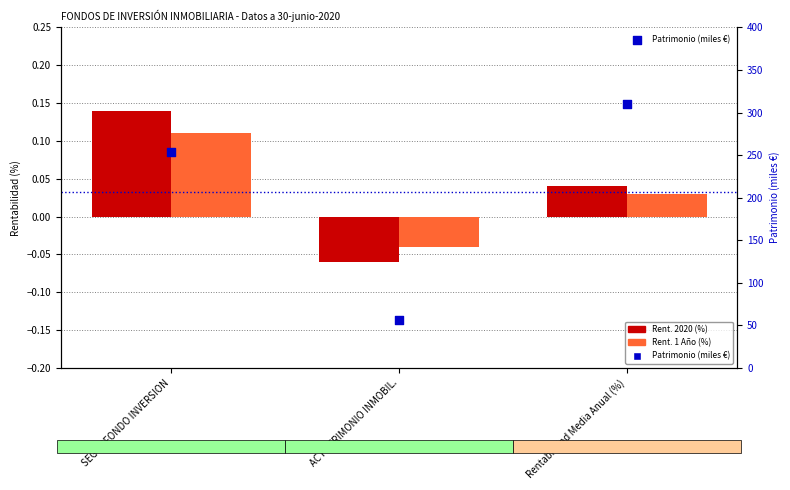

What are all the series names shown in the legend?

Rent. 2020, Rent. 1 Año, Patrimonio (miles €)